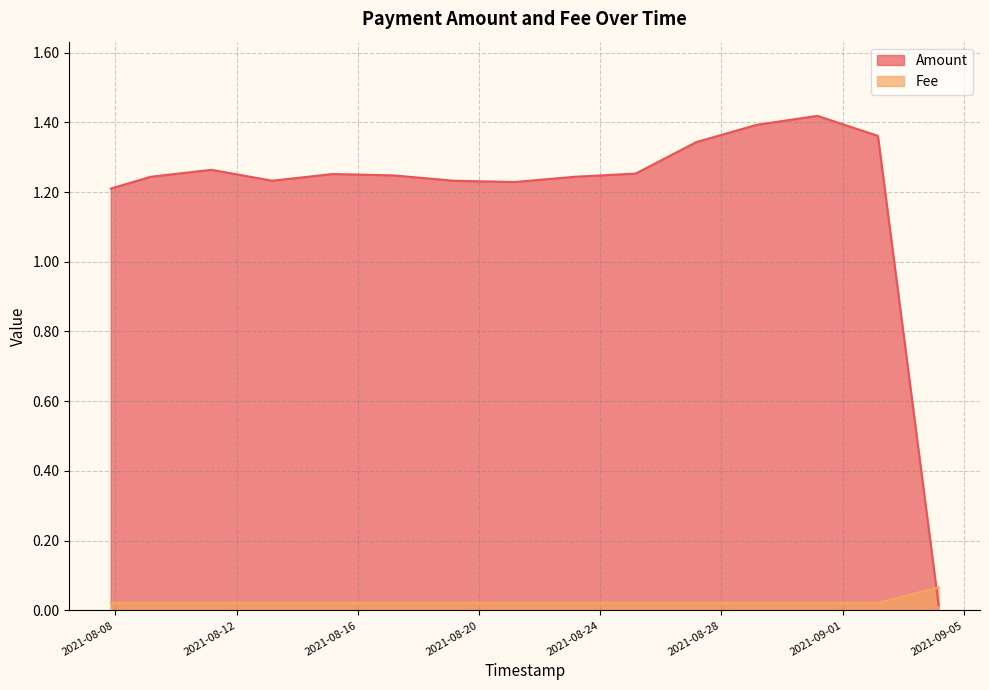

Which category has the highest value across all series?

2021-08-31 04:03:26